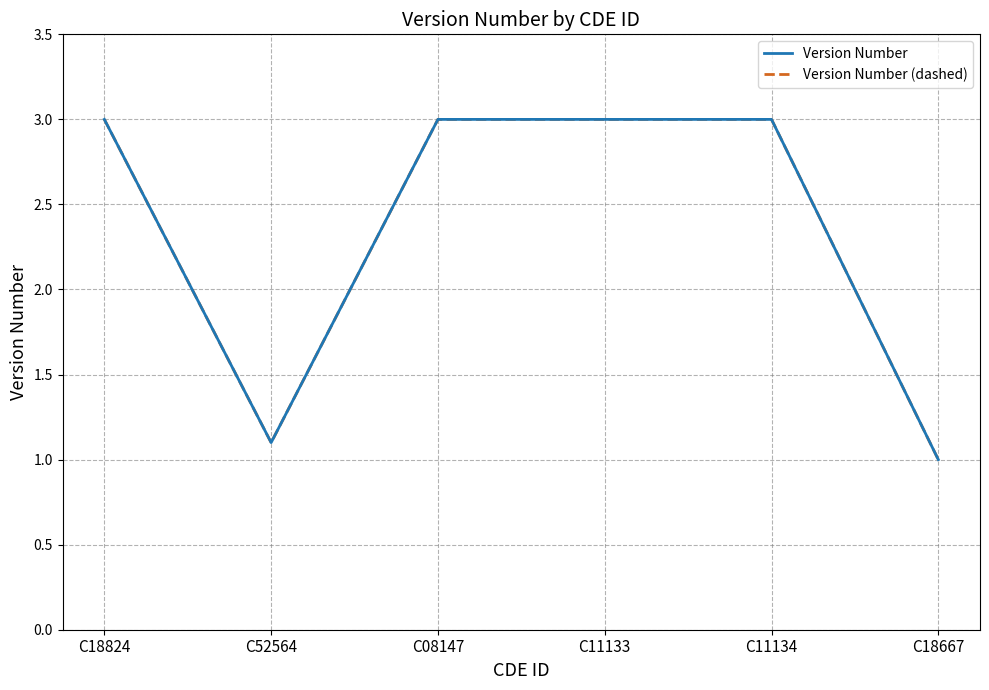

Is this an area chart (filled region under the line)?

No